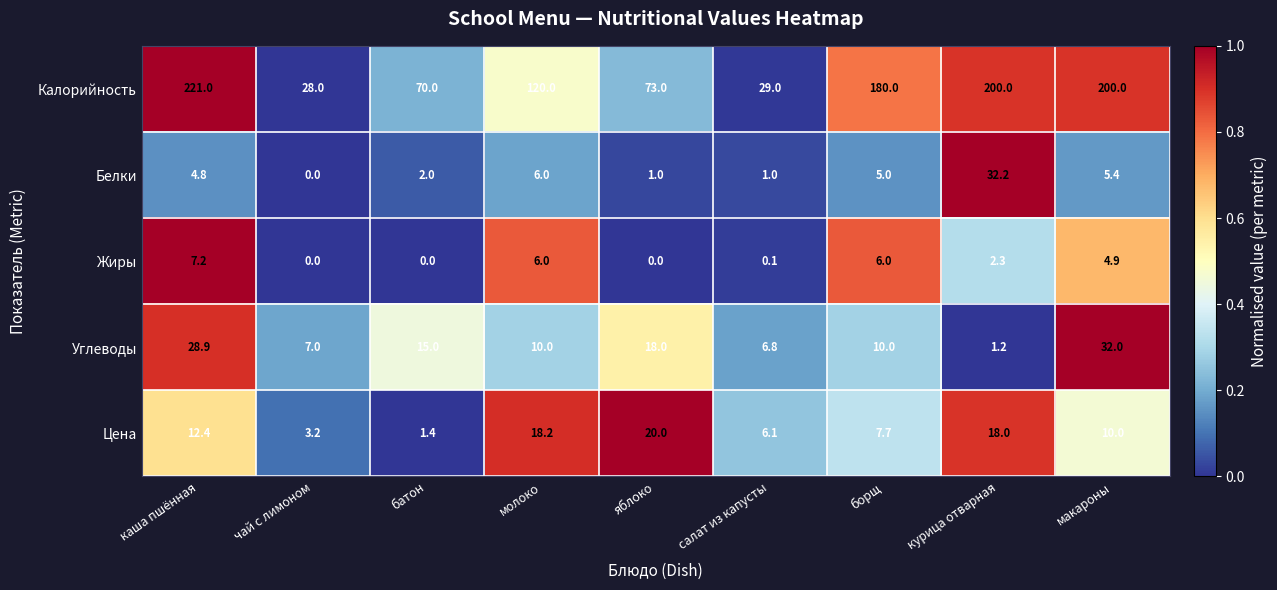

What value does the Белки series have at борщ?

5.0